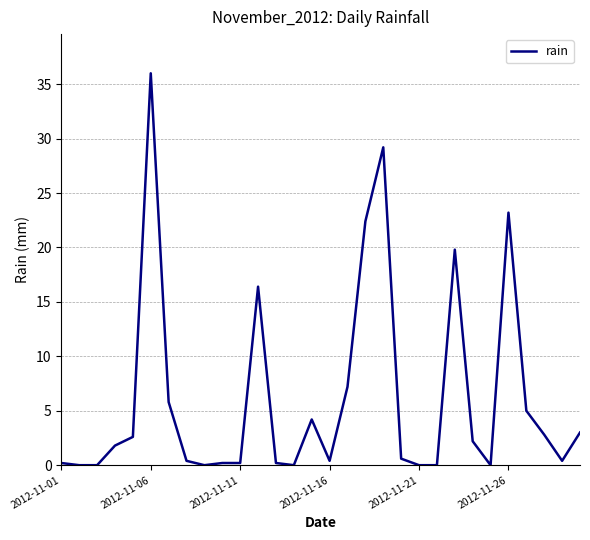

What is the maximum value shown in the chart?

36.0